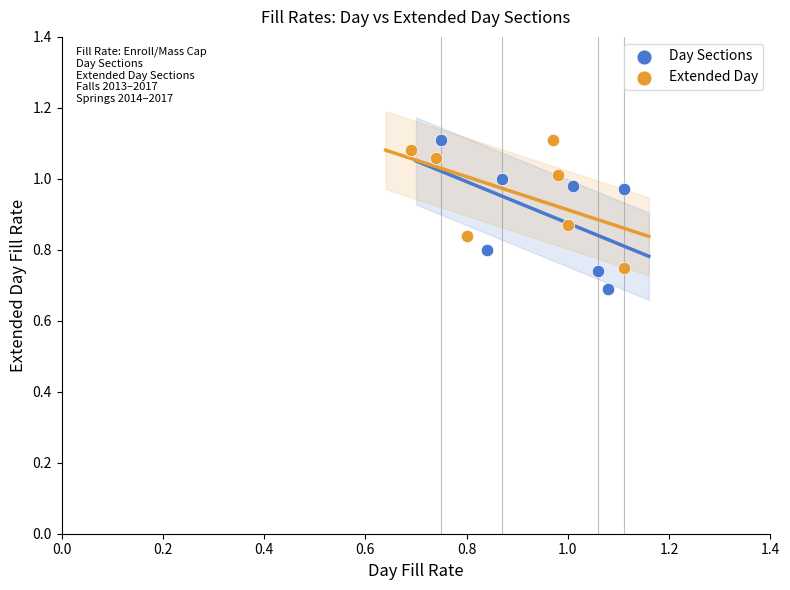

Which series contains the lowest Y value?

Day Sections